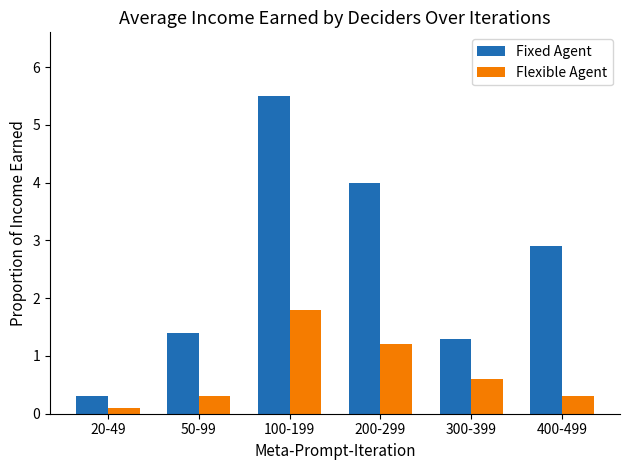

What is the maximum value for Flexible Agent?

1.8